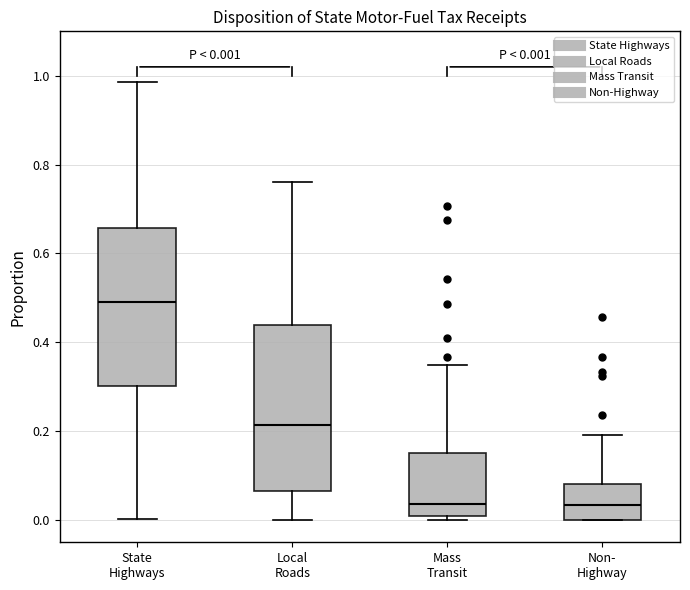

Which box has the highest median line?

State Highways